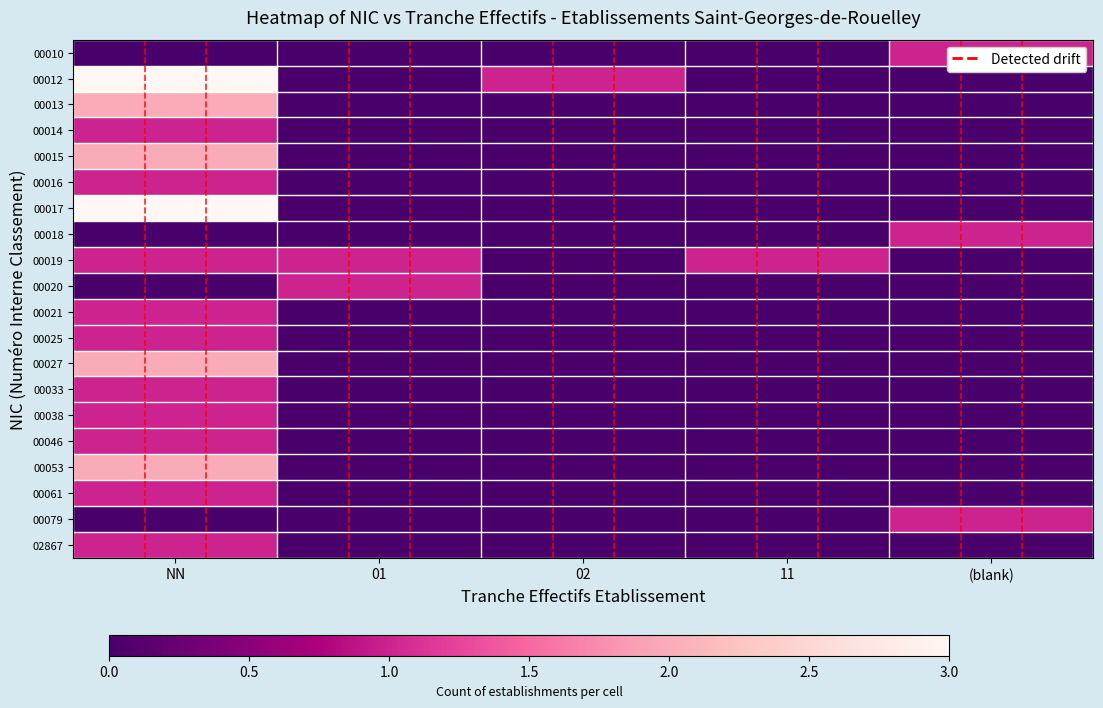

Between NN and 02, which is larger?

NN